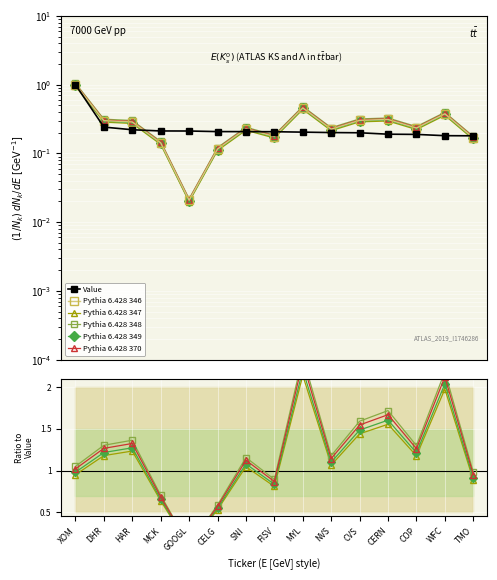

Rank the categories by Value value from highest to lowest.

XOM, DHR, HAR, MCK, GOOGL, CELG, SNI, FISV, MYL, NVS, CVS, CERN, COP, WFC, TMO